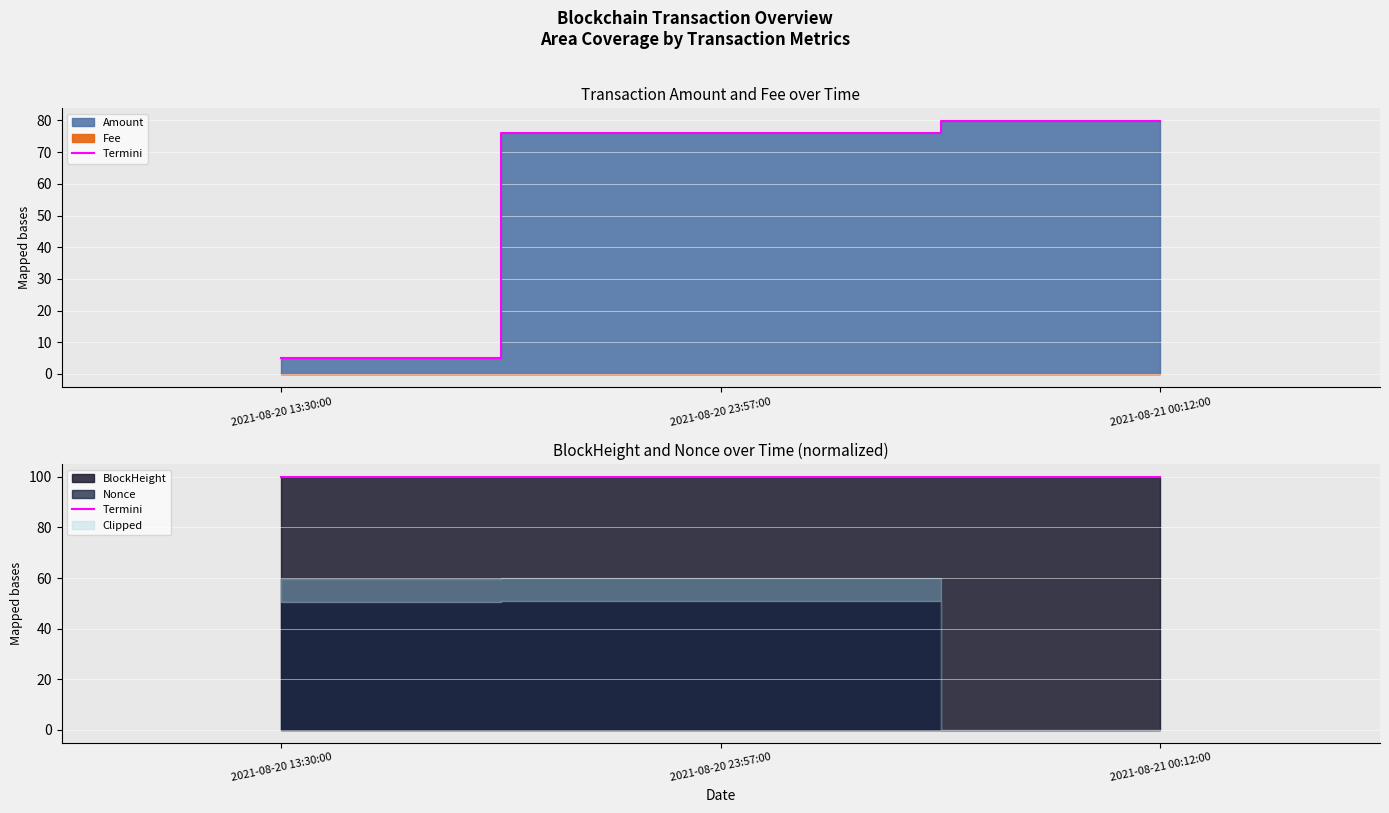

List the labels in order of value, largest first.

2021-08-21 00:12:00, 2021-08-20 23:57:00, 2021-08-20 13:30:00